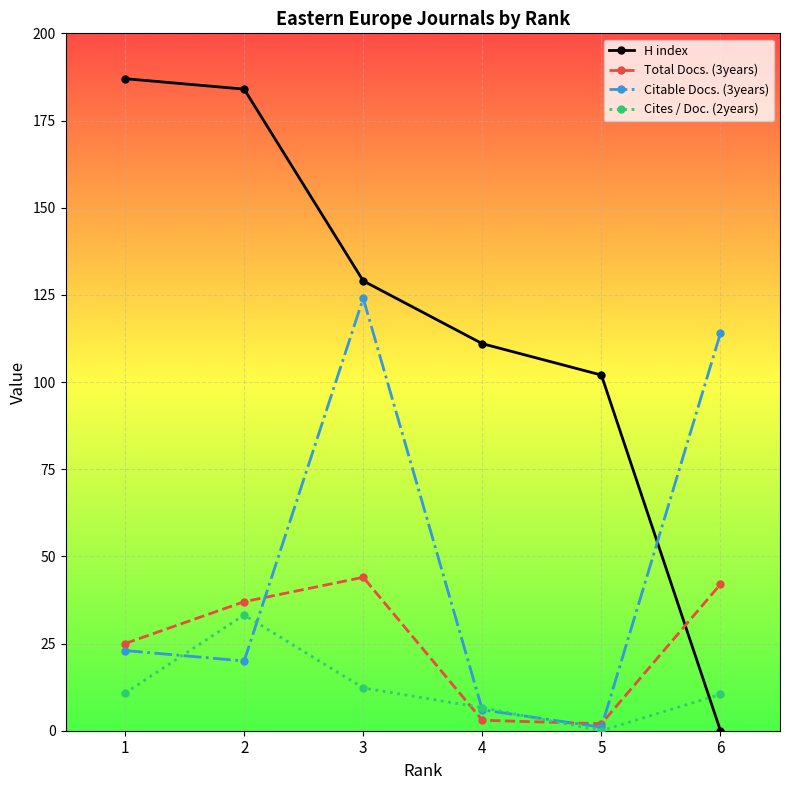

What is the average value of the Citable Docs. (3years) series?

48.0